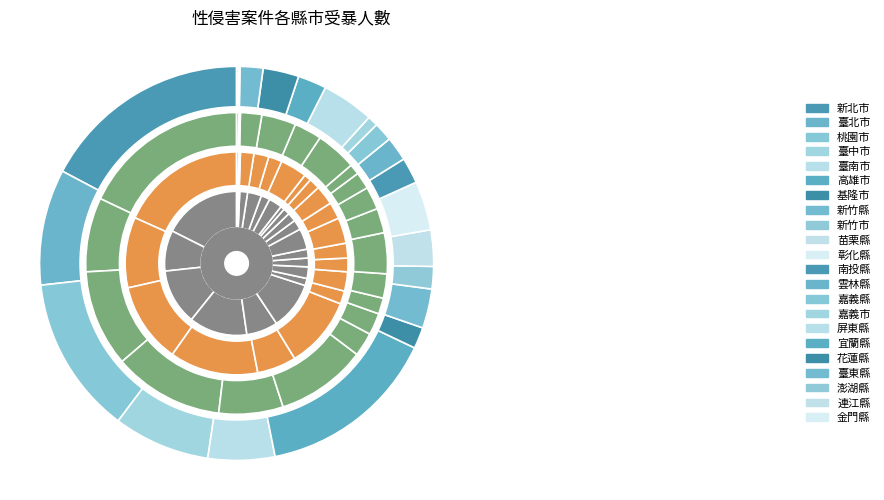

Rank the series by their maximum value, from highest to lowest.

2012年, 2017年, 2022年, 2008年